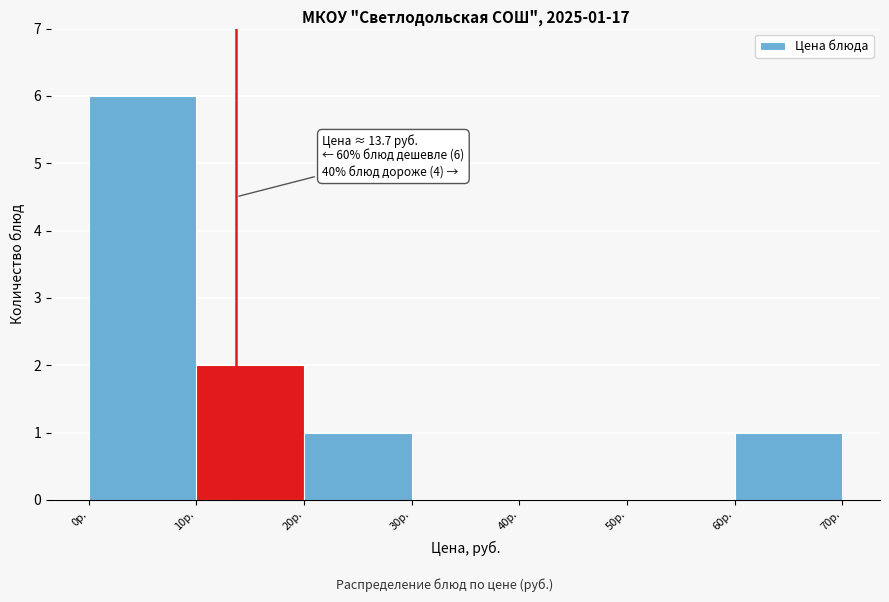

Over which range of the x-axis is the bar tallest?

0 to 10